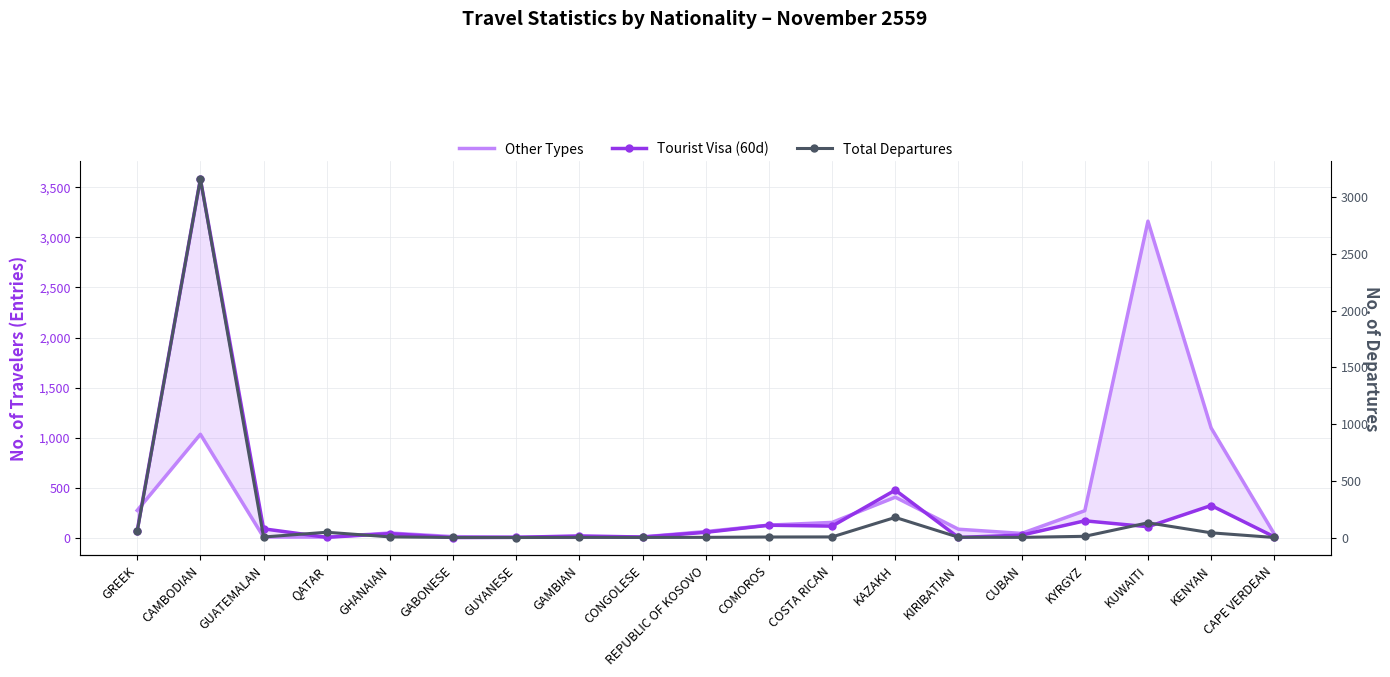

Which series has the largest range (max minus min)?

Tourist Visa (60d)